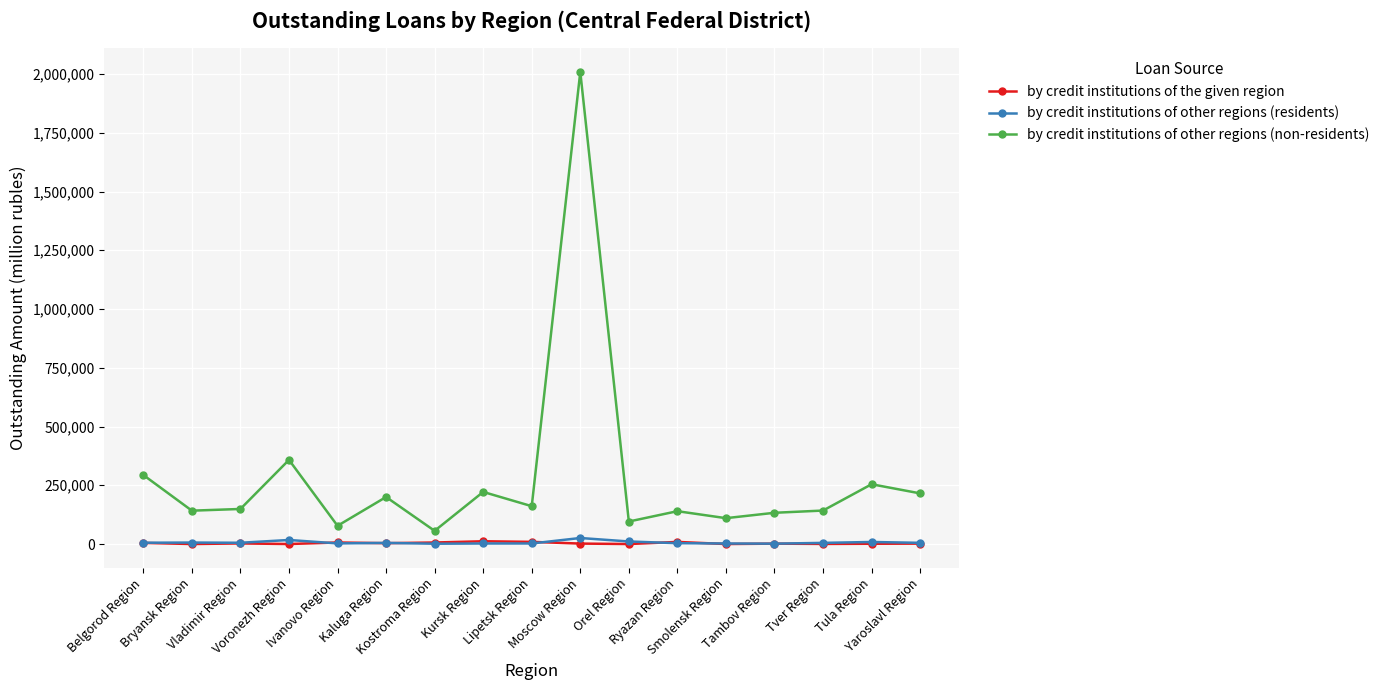

How many categories are shown in the chart?

17